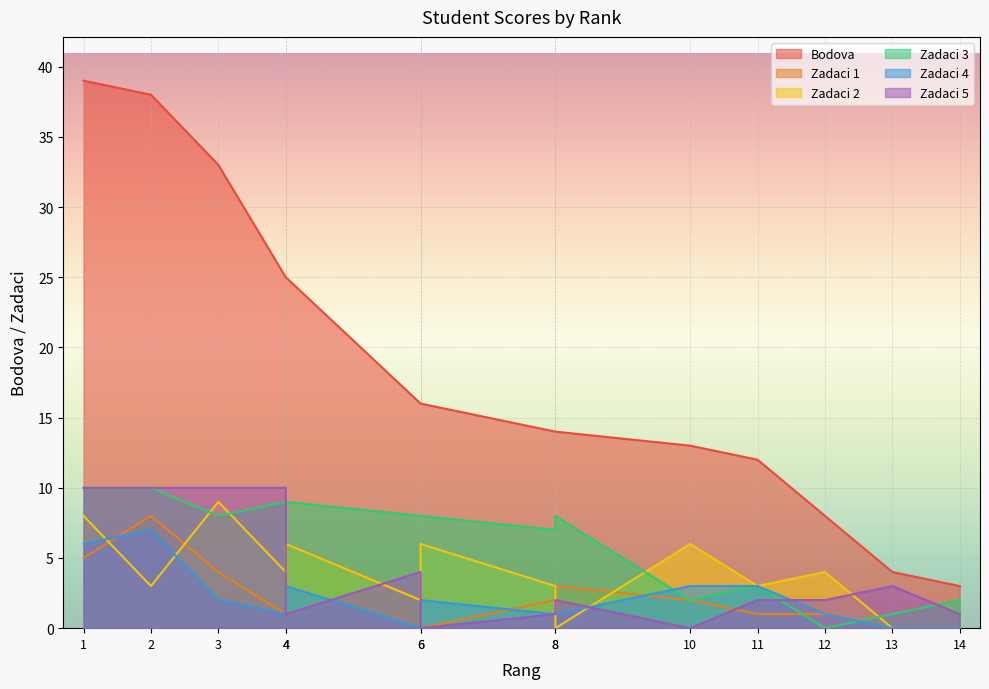

Which has a higher value, 10 or 6?

6